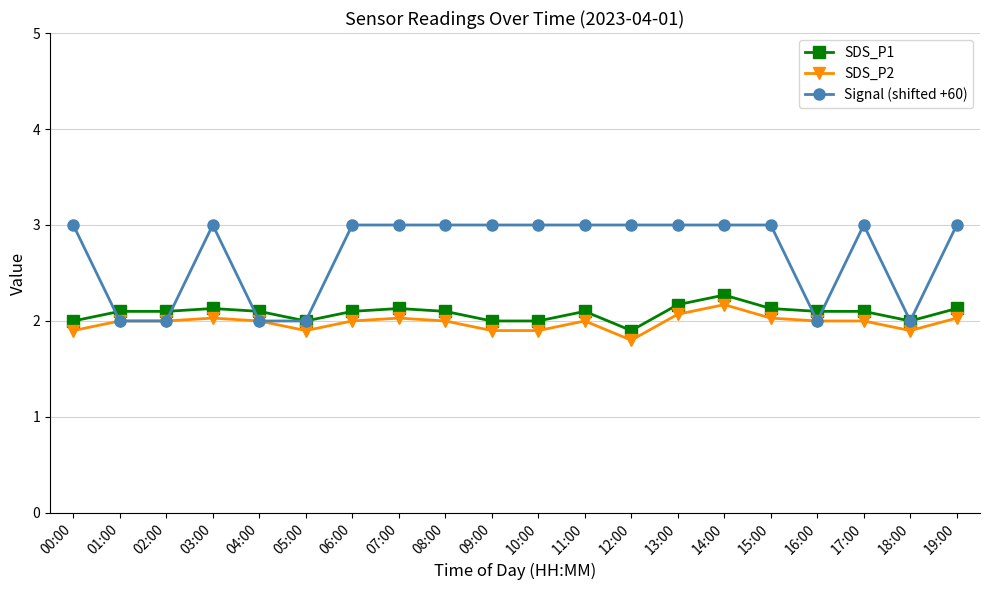

What position from the left is 16:00?

17